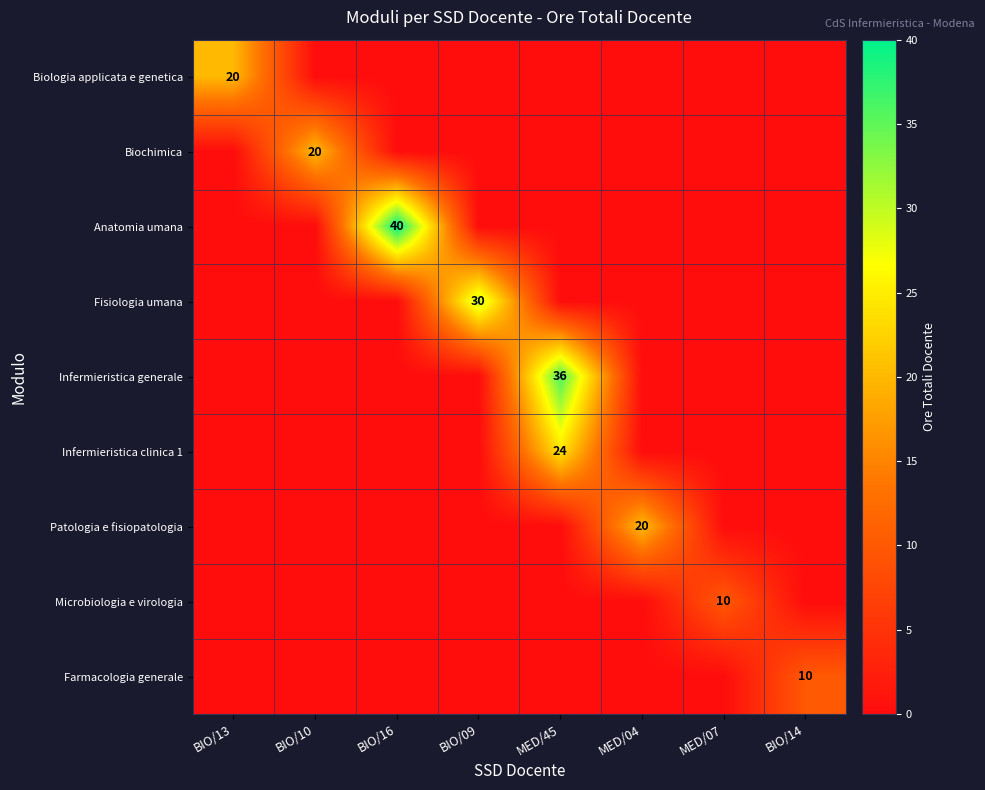

True or false: Microbiologia e virologia has a value of 0 at MED/45.

True